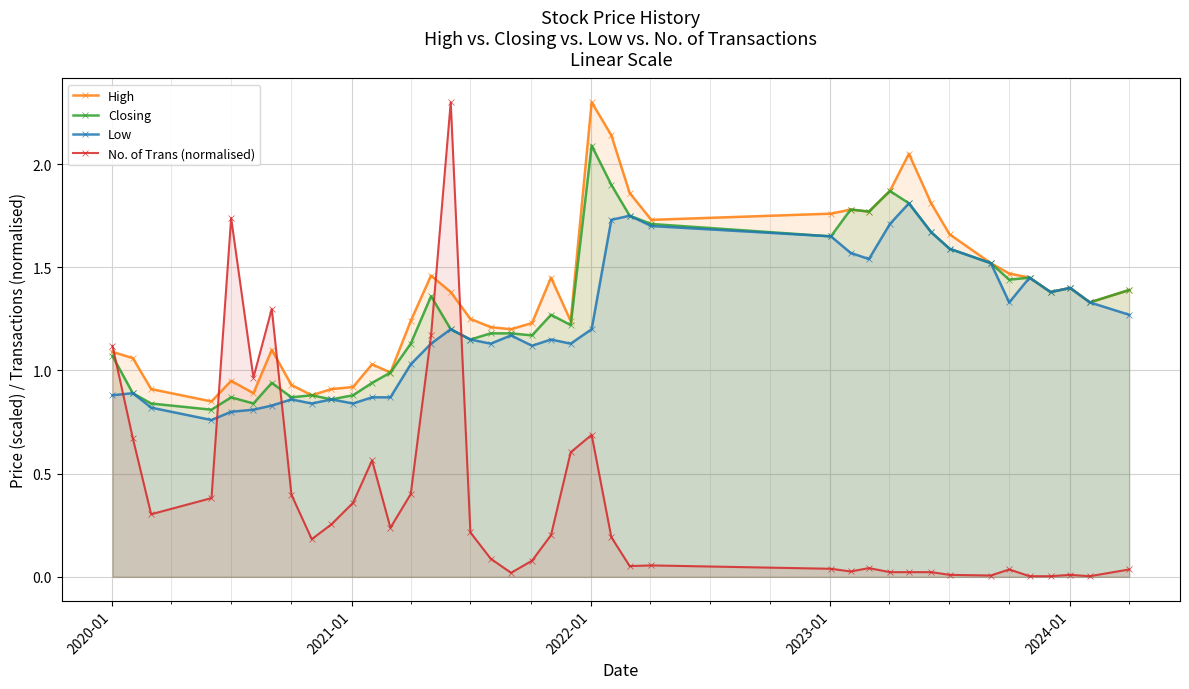

How many interior local peaks does the Low series have?

10